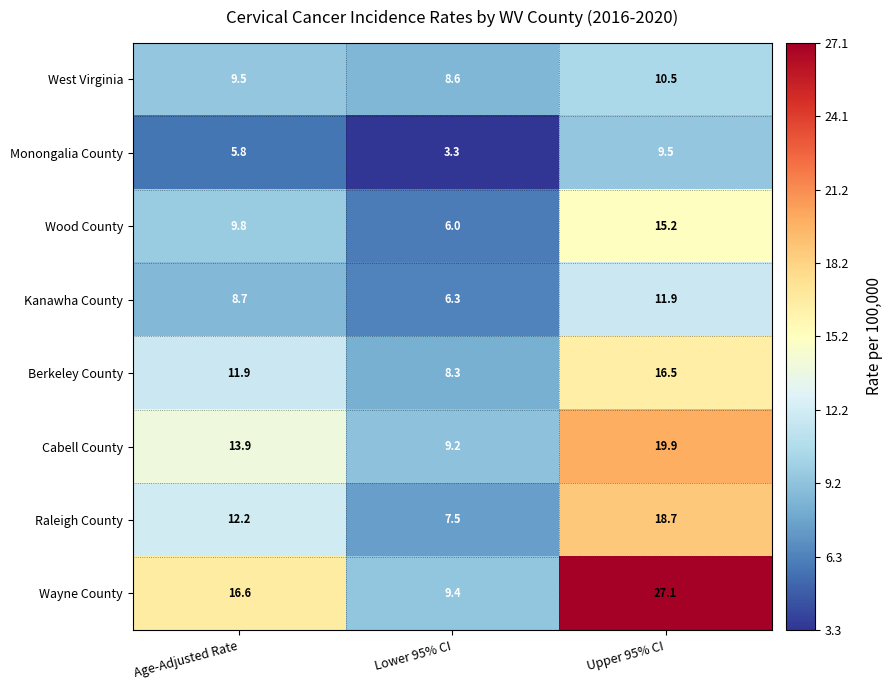

What is the sum of the Wood County values at Upper 95% CI and Lower 95% CI?

21.2